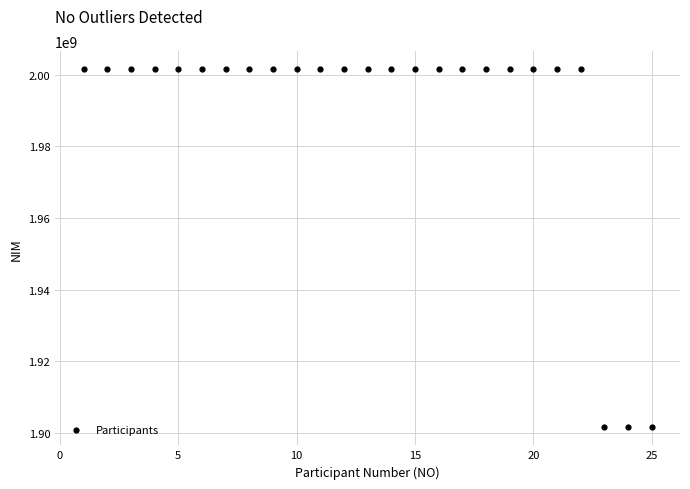

What is the range of Y values (max minus min)?

100118757